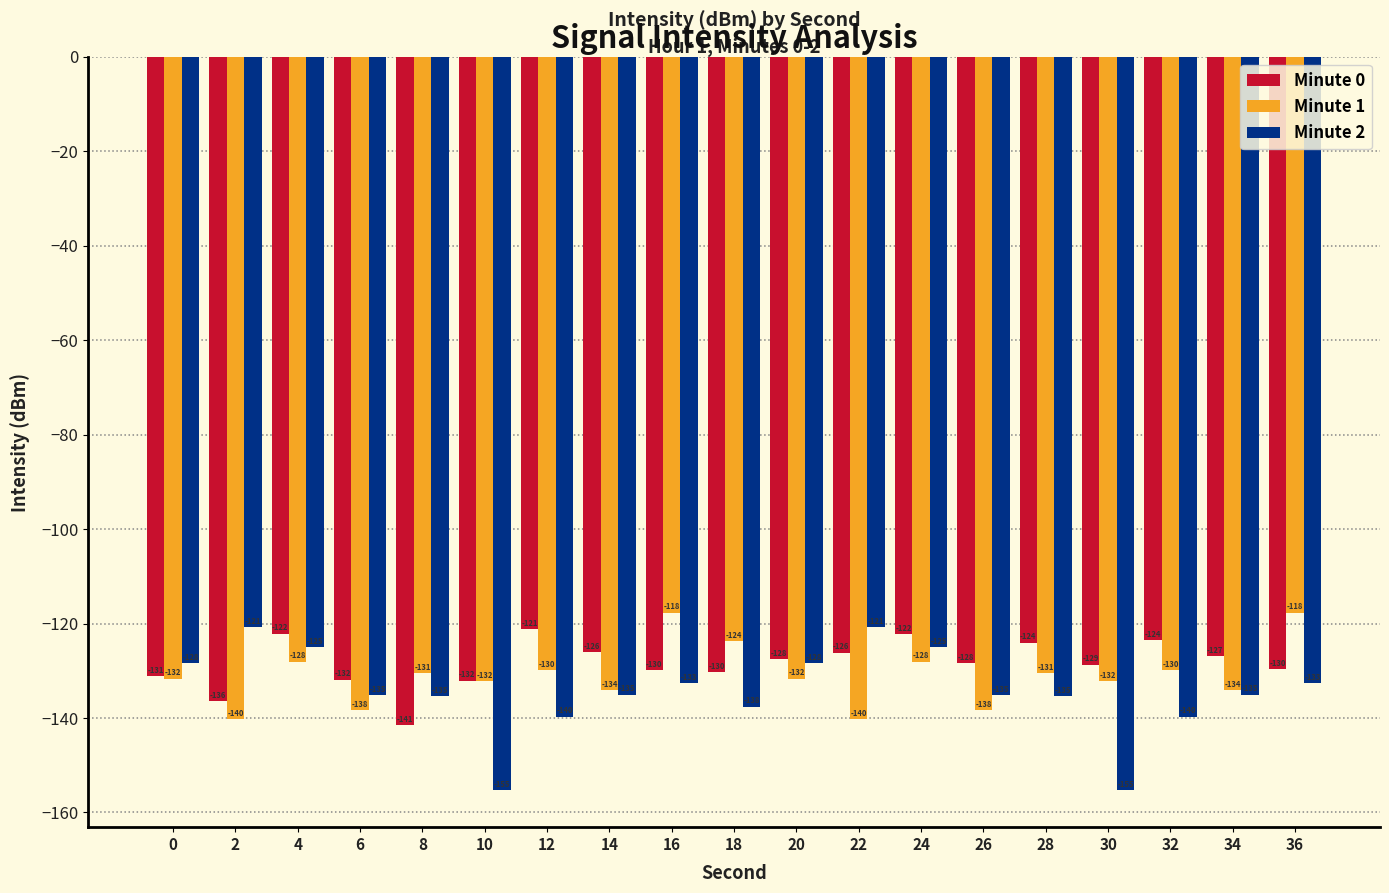

Rank the series by their average value, from highest to lowest.

Minute 0, Minute 1, Minute 2